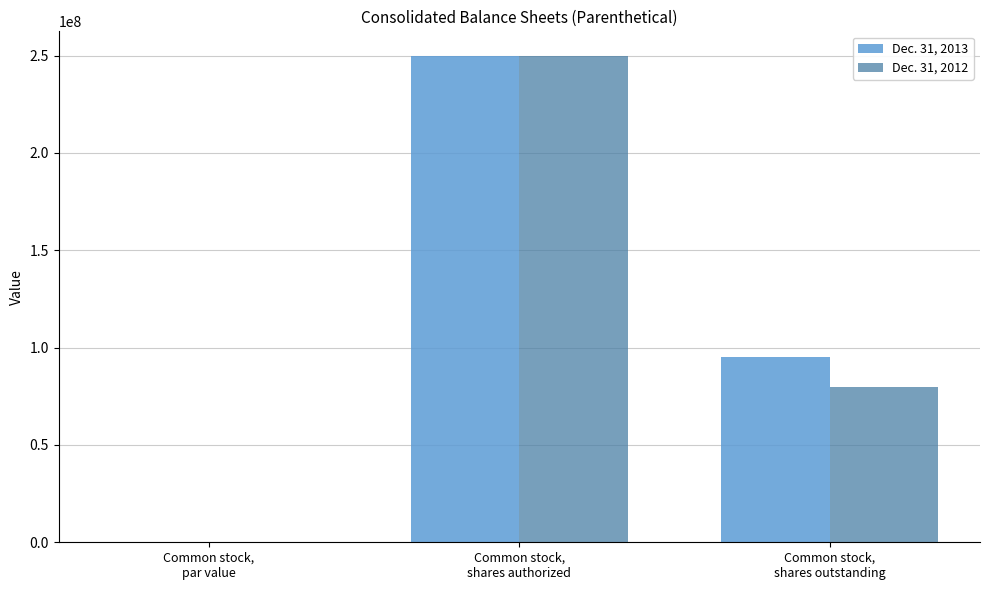

The Dec. 31, 2012 series shows 0.1 at Common stock,
par value. True or false?

True